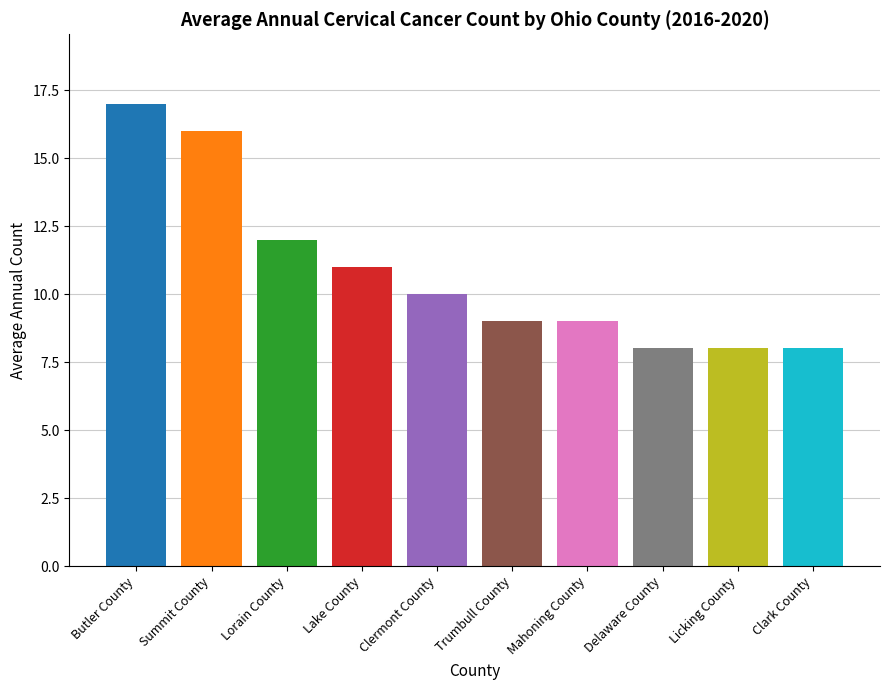

What is the approximate value at Trumbull County?

9